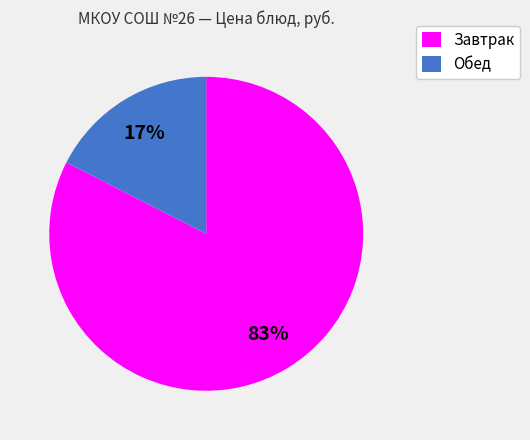

To the nearest percent, what is the average slice percentage?

50%